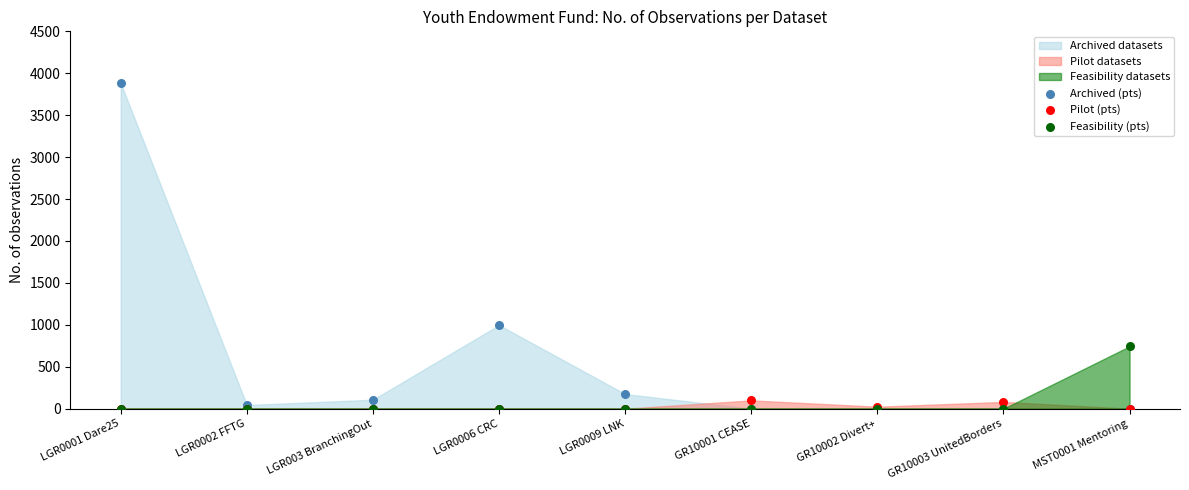

Which series reaches the maximum Y coordinate?

Archived (pts)